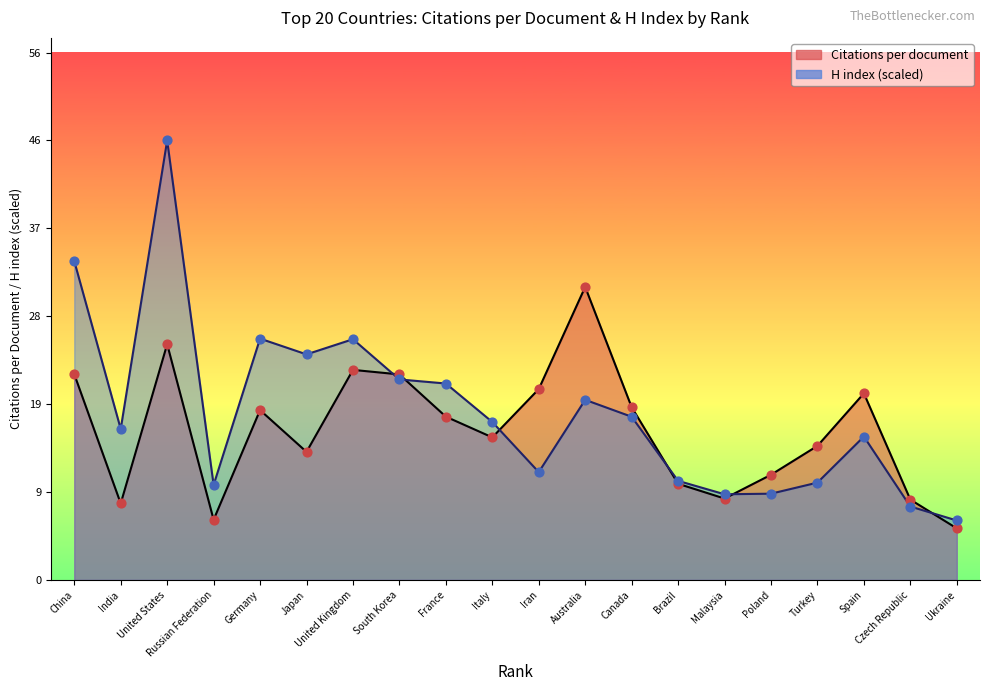

What are all the series names shown in the legend?

Citations per document, H index